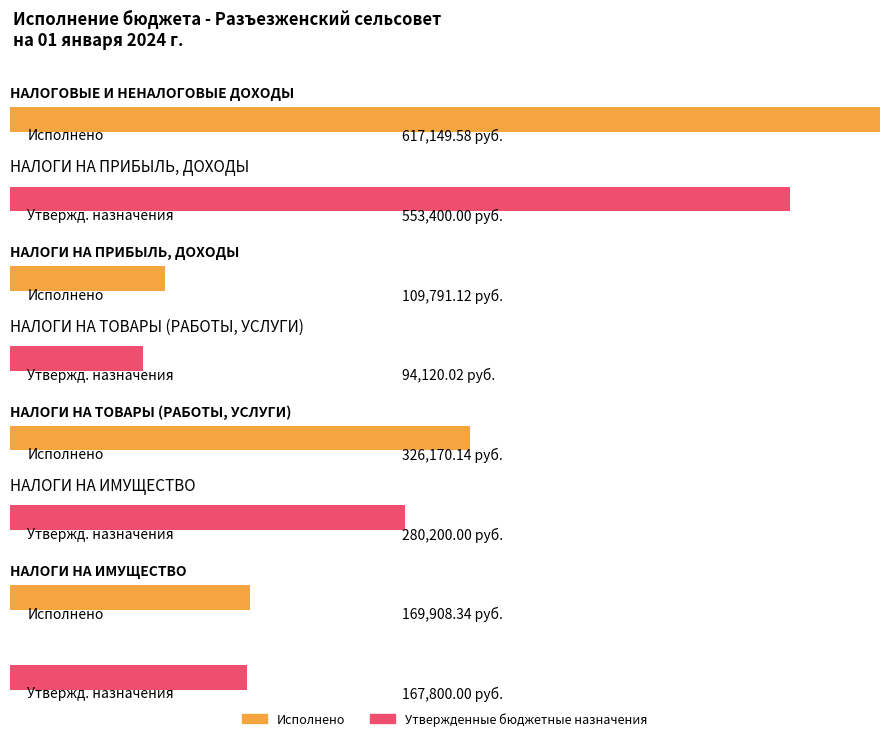

Reading left to right, what are all the values shown in this chart?

Исполнено: 617149.6	109791.1	326170.1	169908.3
Утвержденные бюджетные назначения: 553400.0	94120.0	280200.0	167800.0